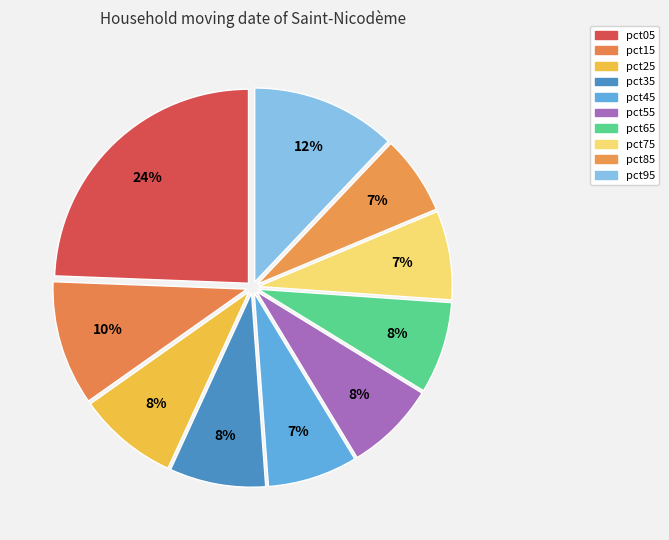

How much of the chart is everything except pct05?

75.6%